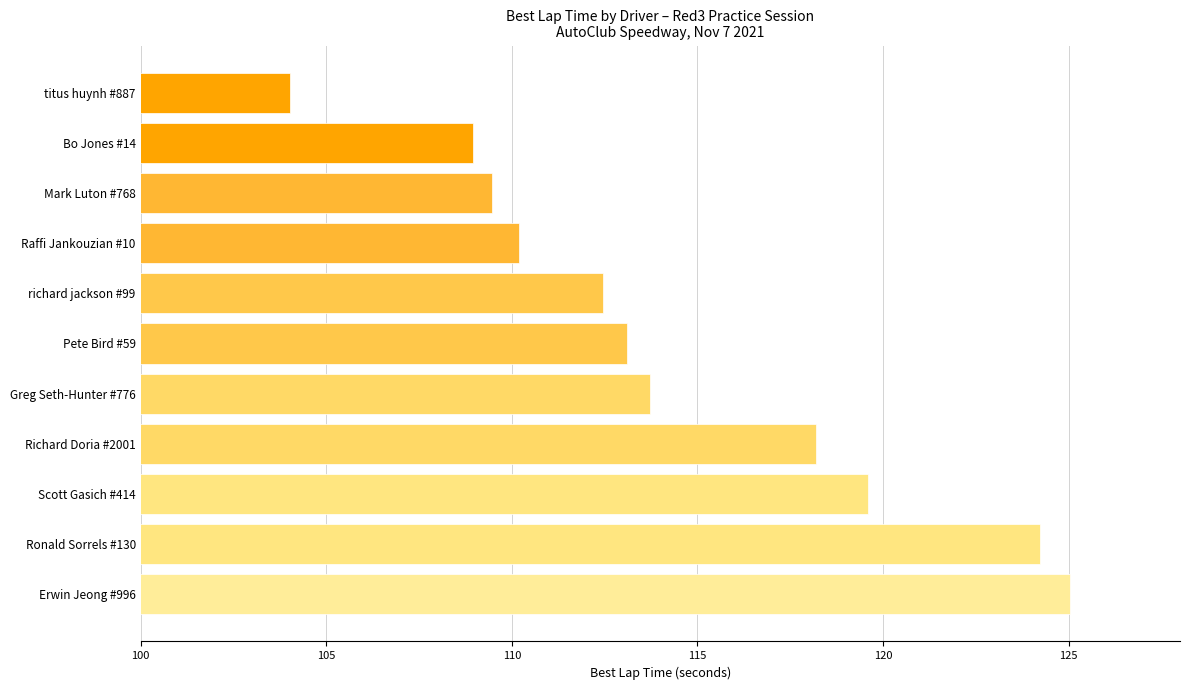

What is the minimum value shown in the chart?

104.0